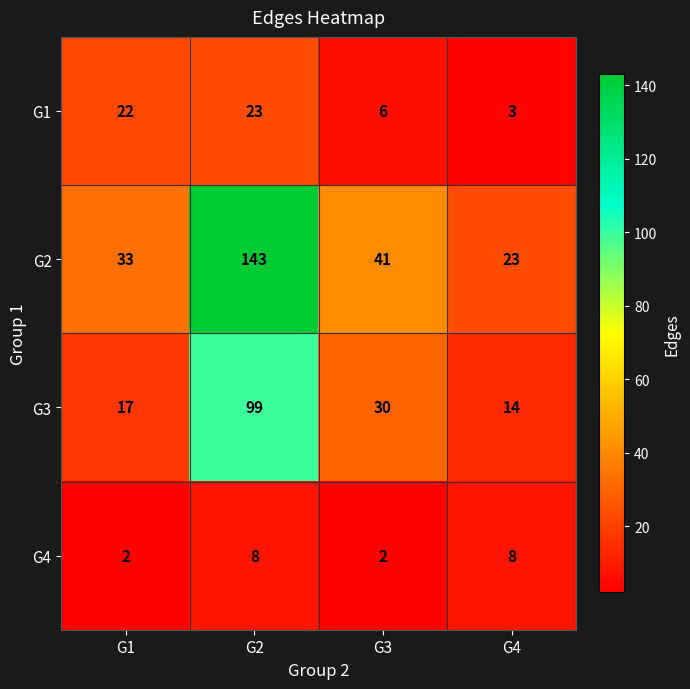

What is the highest value of the G3 series?

99